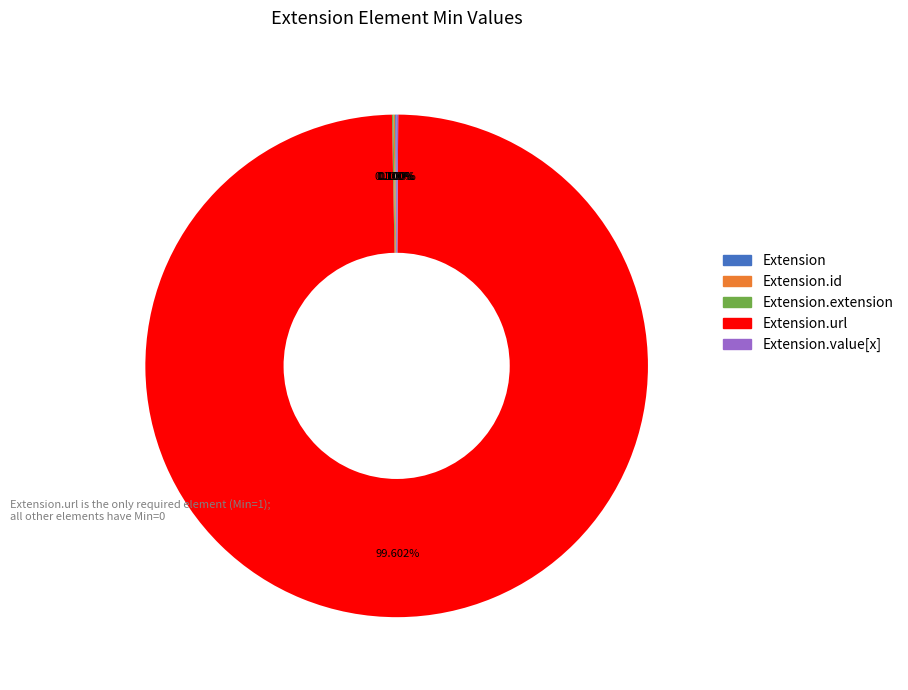

Does any single category account for the majority?

Yes